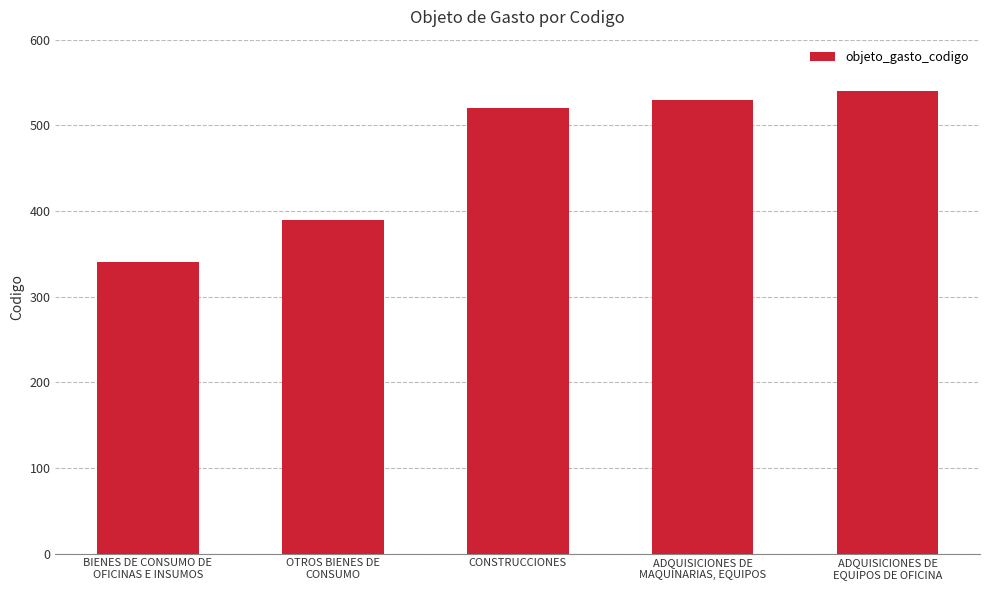

What is the average value?

464